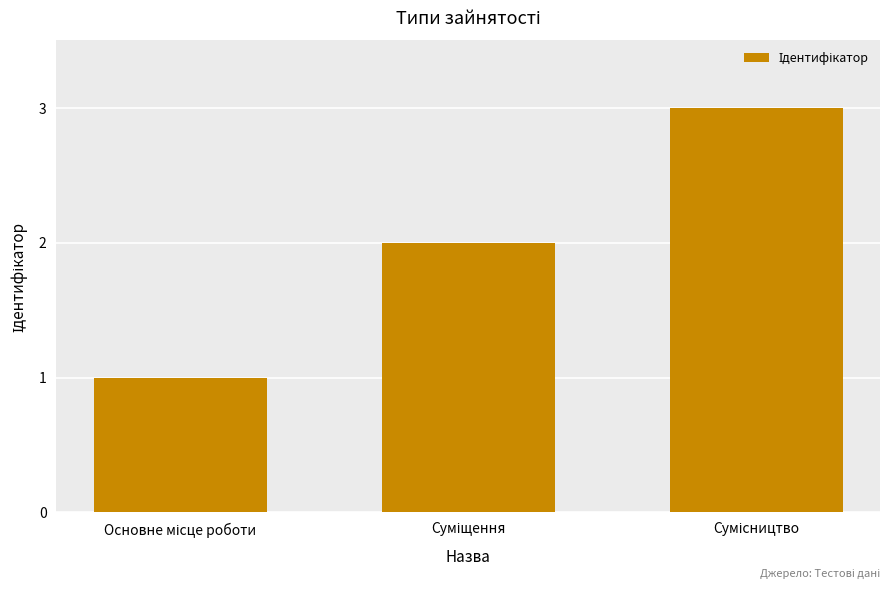

What is the greatest value displayed?

3